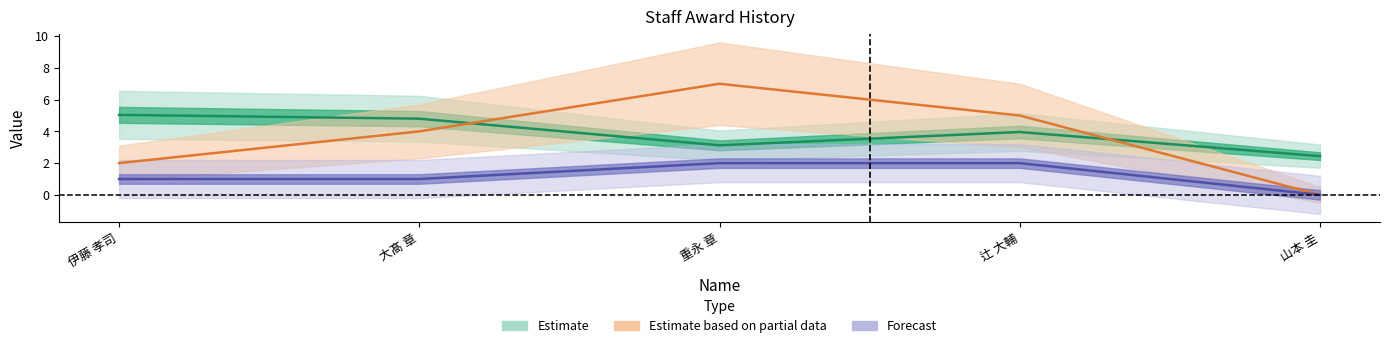

Which series has the widest spread of values?

Estimate based on partial data